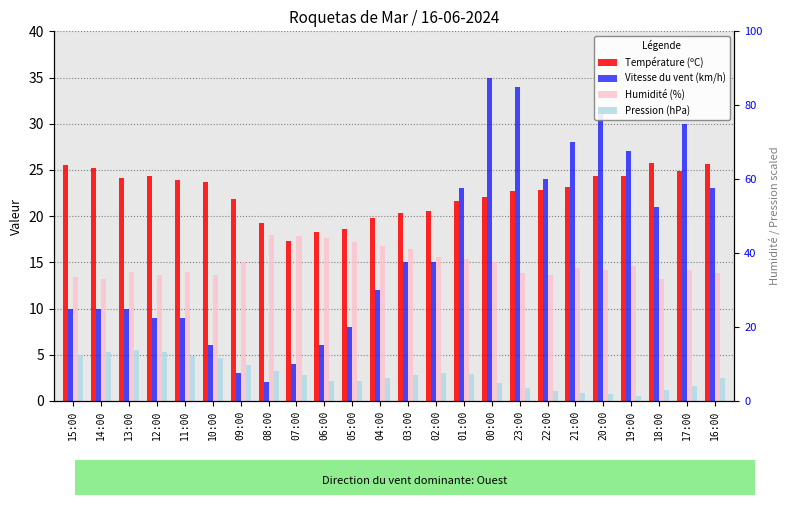

Rank the series at 13:00 from lowest to highest value.

Pression (hPa), Vitesse du vent (km/h), Humidité (%), Température (ºC)